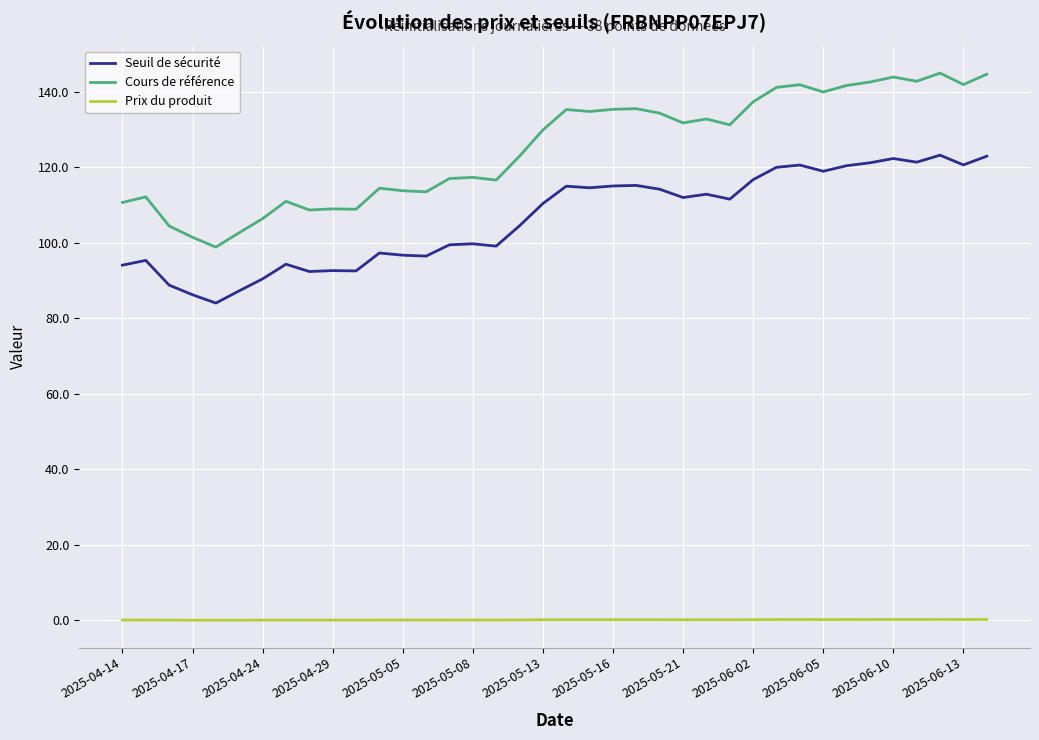

List the series in order of their peak value, highest first.

Cours de référence, Seuil de sécurité, Prix du produit